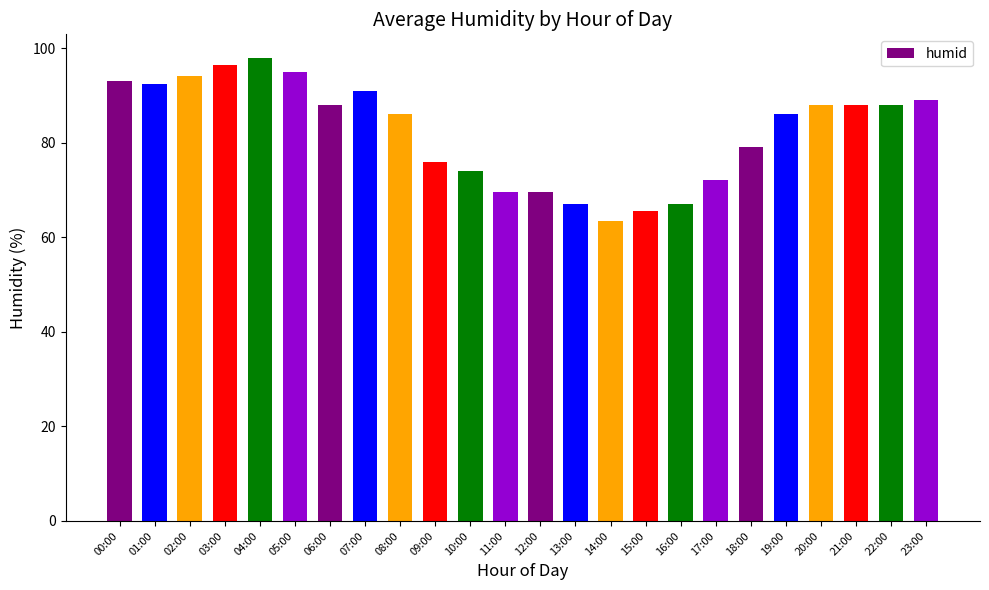

The chart shows a value of 92.5 at 01:00. True or false?

True